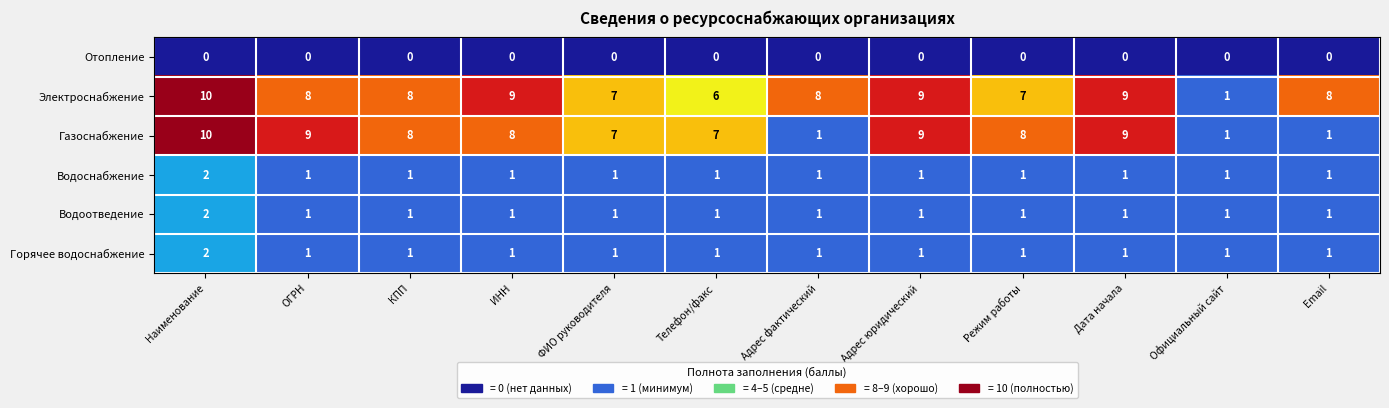

The Электроснабжение series shows 18 at Наименование. True or false?

False